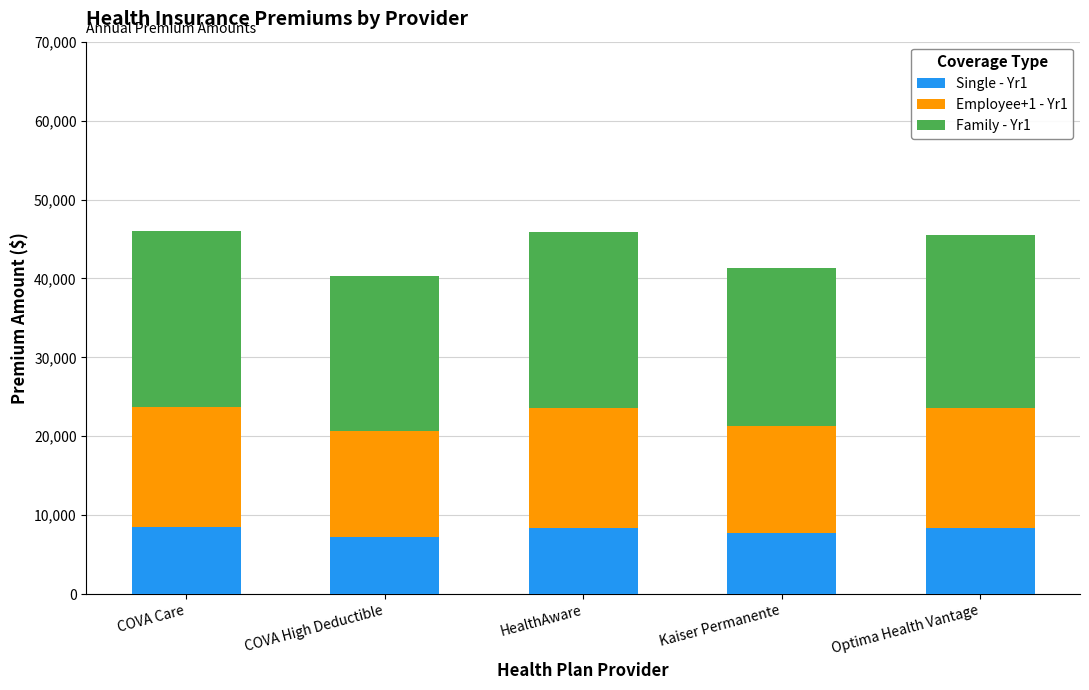

Read the Single - Yr1 value at Optima Health Vantage.

8424